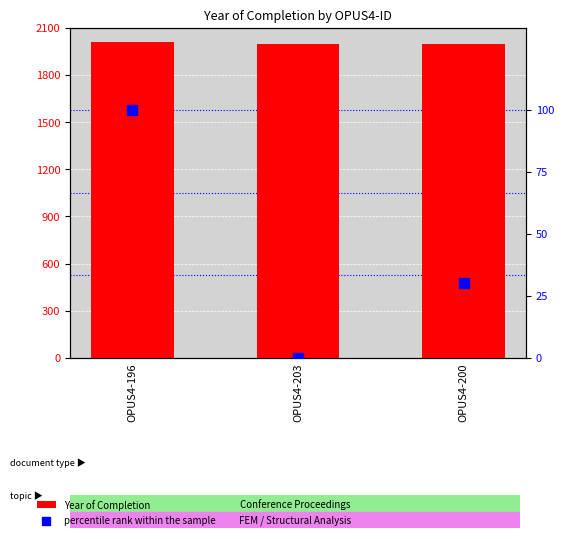

Is the value of Year of Completion at OPUS4-203 greater than the value of percentile rank within the sample at OPUS4-196?

Yes